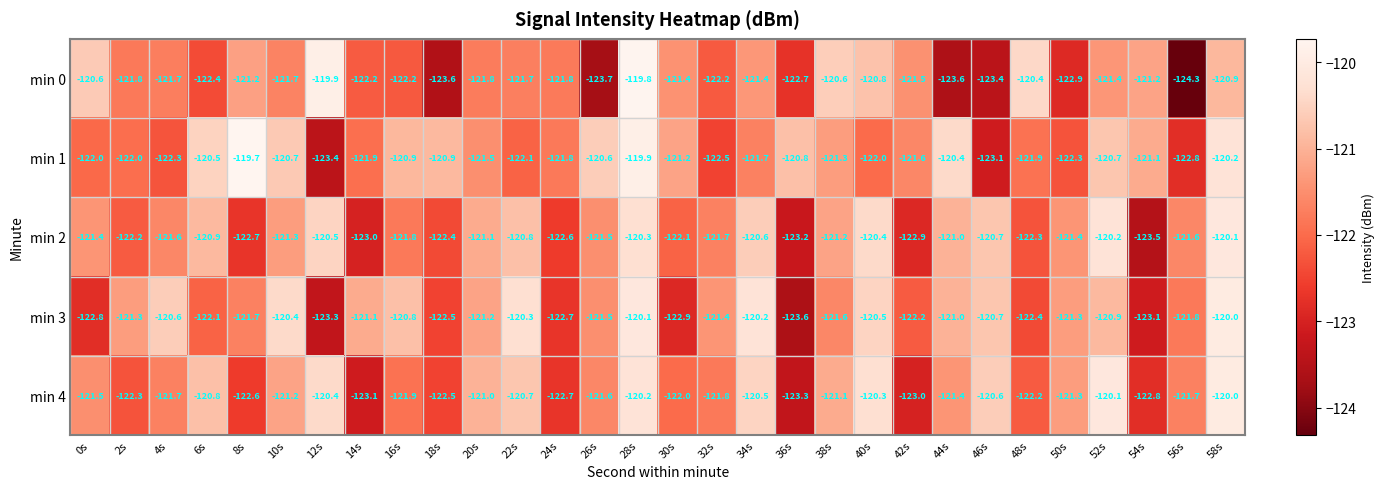

What is the difference between the maximum and minimum values in the min 0 series?

4.6